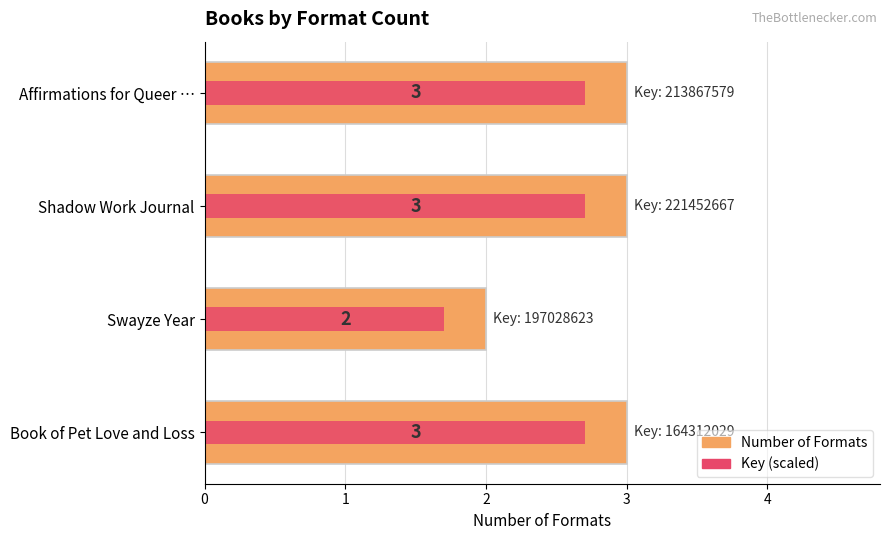

Rank the series at Shadow Work Journal from lowest to highest value.

Key (scaled), Number of Formats